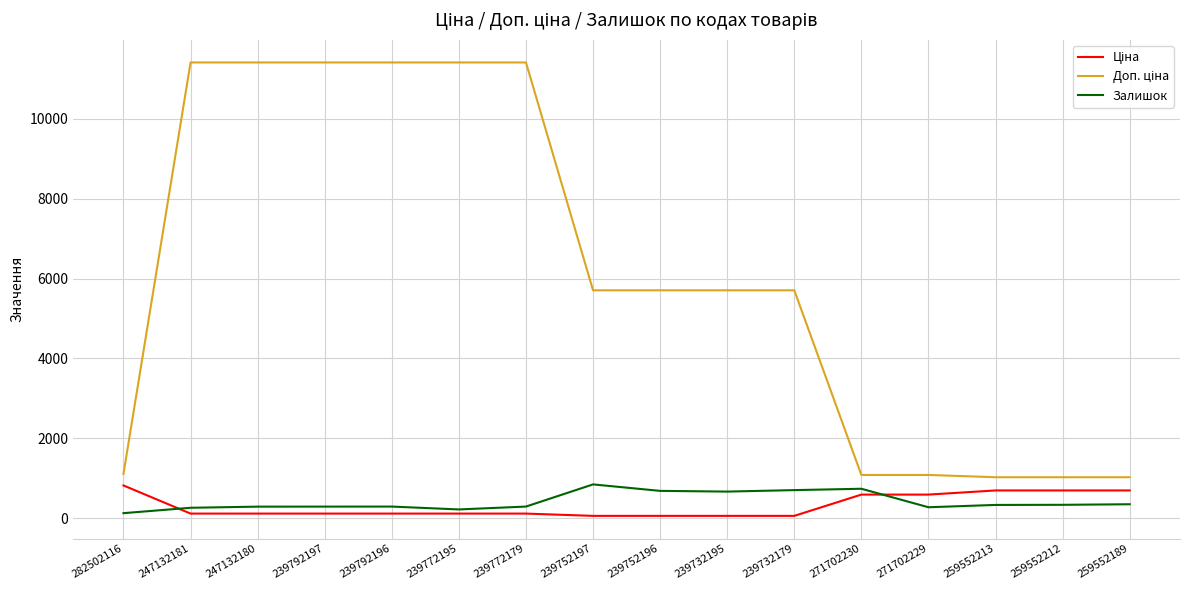

The value of Залишок at 259552189 is 348.0. True or false?

True